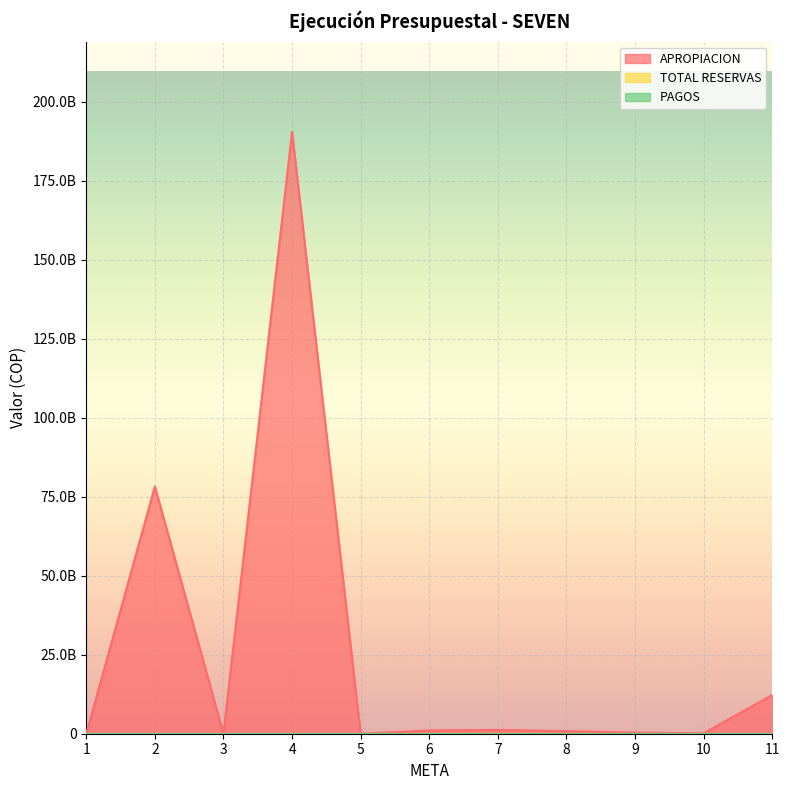

What are all the series names shown in the legend?

APROPIACION, TOTAL RESERVAS, PAGOS